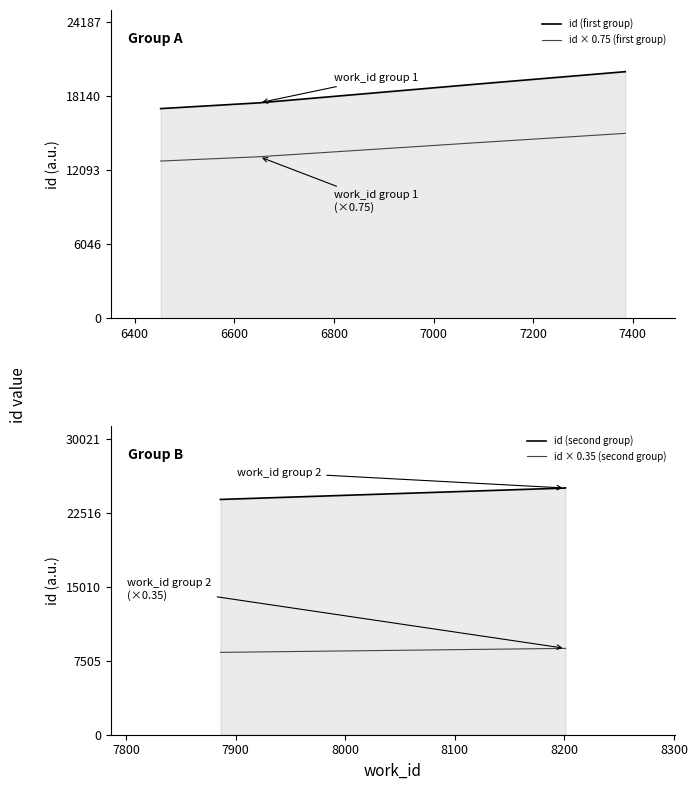

What are all the series names shown in the legend?

id (first group), id × 0.75 (first group), id (second group), id × 0.35 (second group)